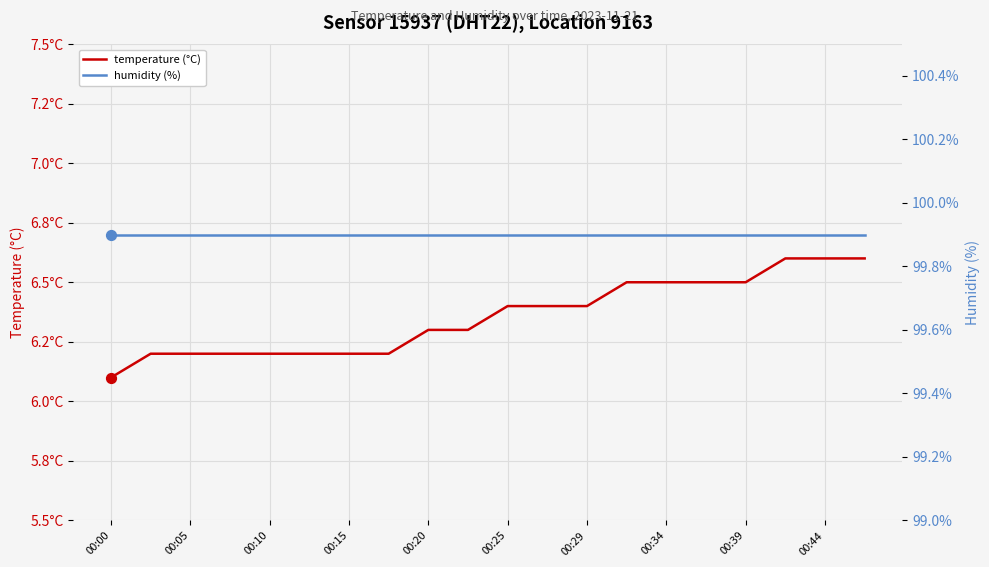

At which category is the sum across all series the highest?

17